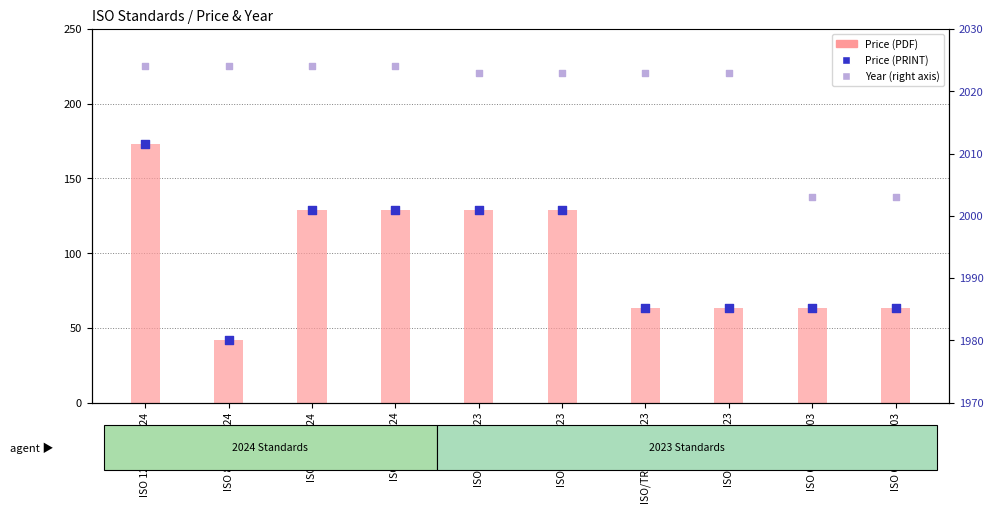

What is the total value across all series at ISO 12925-1:2024?

2370